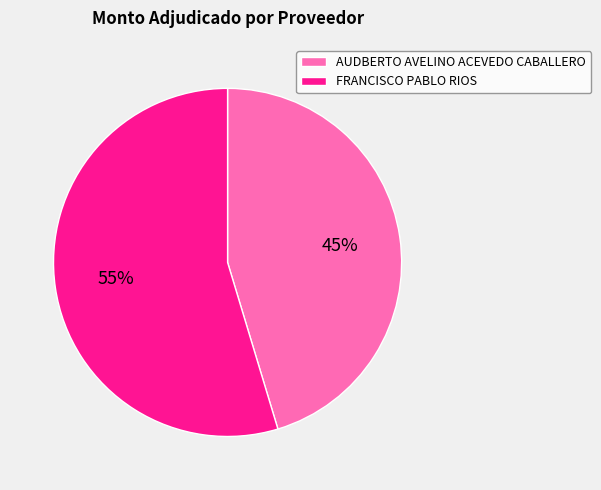

To the nearest percent, what portion does FRANCISCO PABLO RIOS represent?

55%